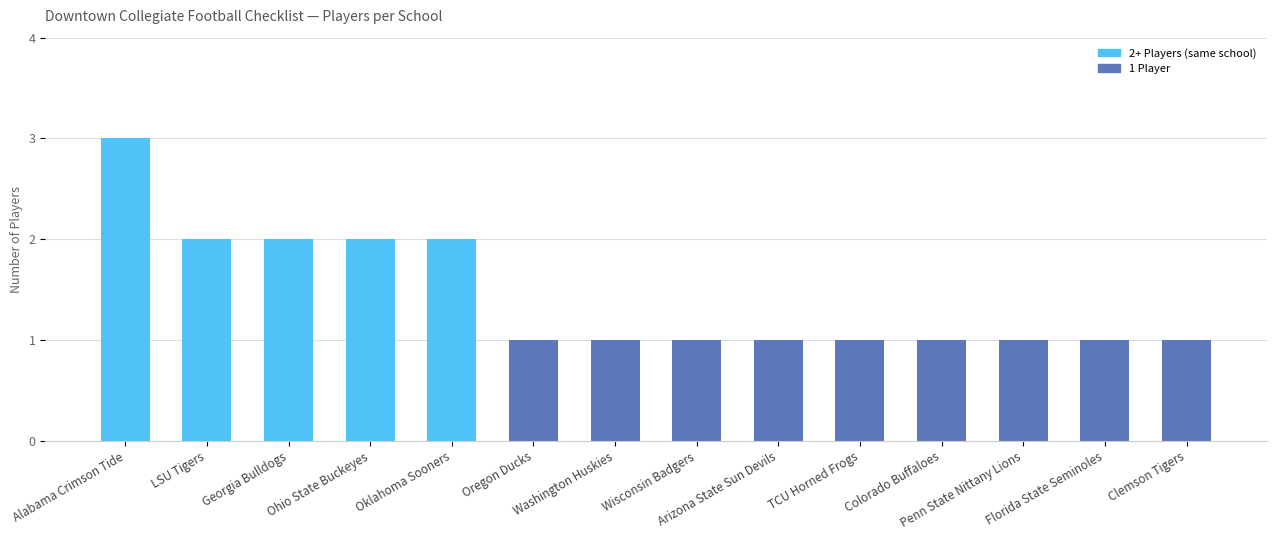

What is the sum of the values at Ohio State Buckeyes and Georgia Bulldogs?

4